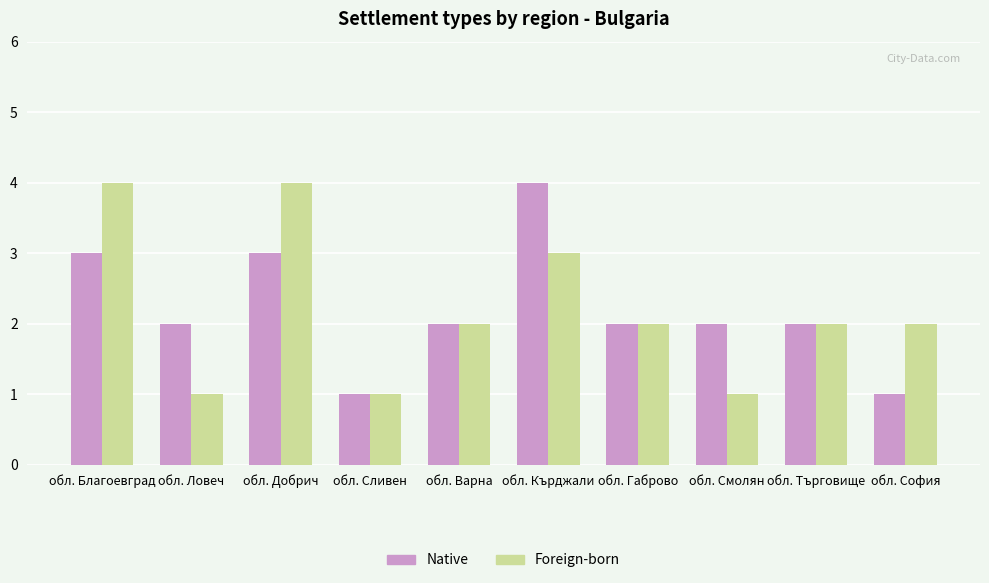

Between обл. Благоевград and обл. Сливен, which series saw the biggest shift?

Foreign-born